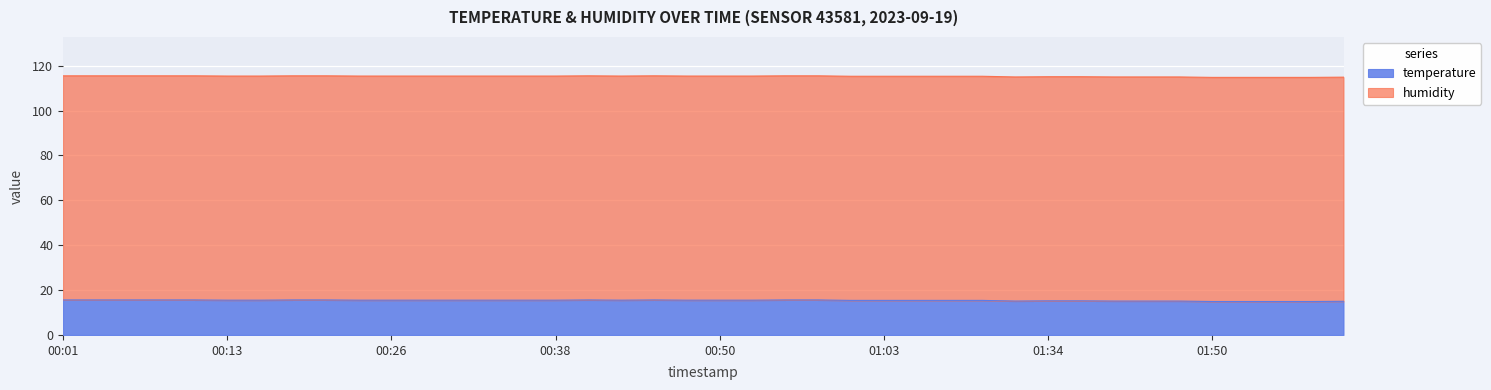

What is the difference between the maximum and minimum values?

0.7